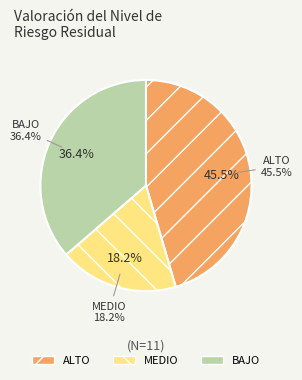

To the nearest percent, what portion does ALTO represent?

45%